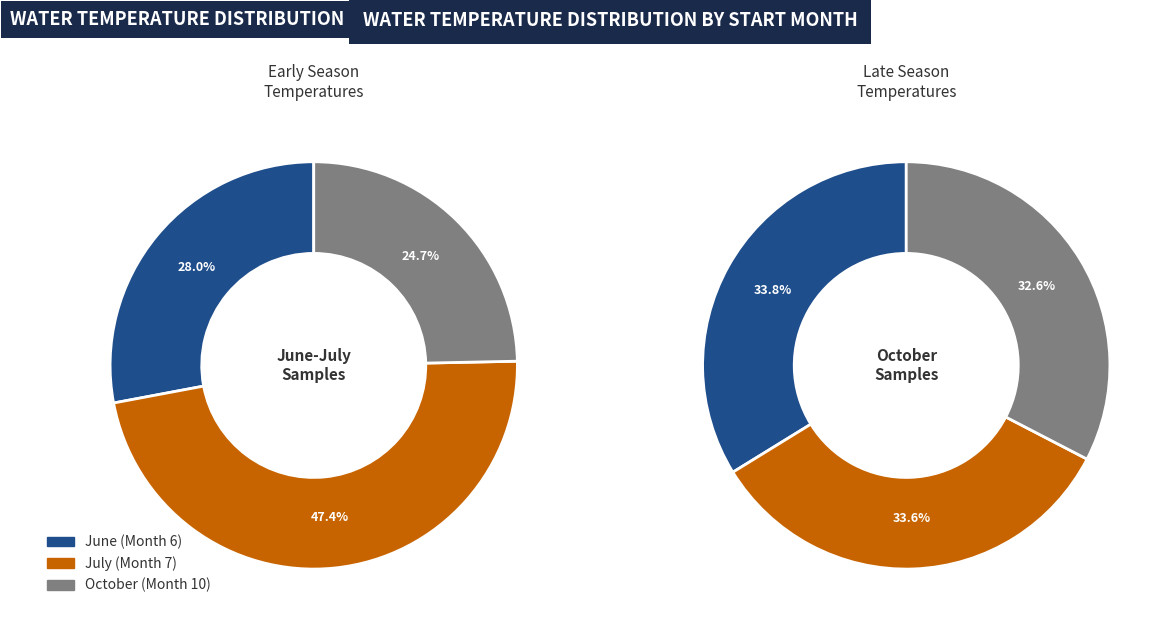

How many segments does this pie chart have?

3